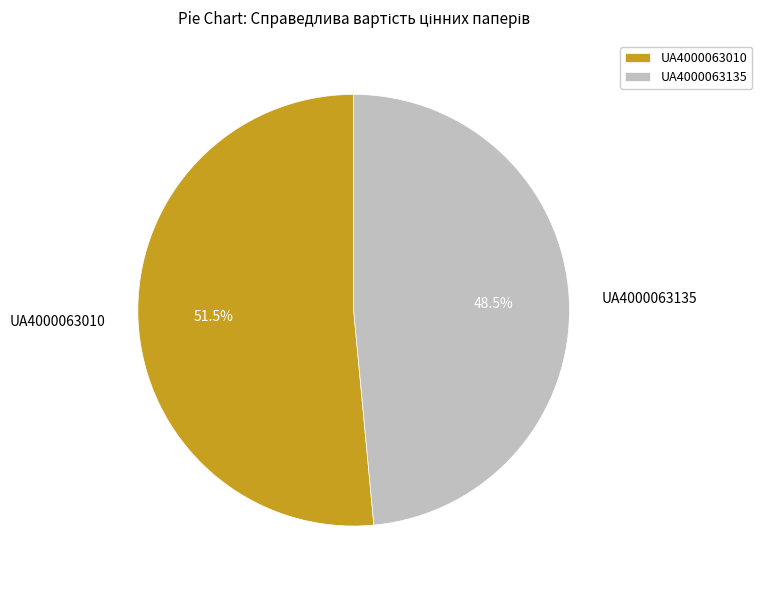

Count the number of slices in the pie.

2